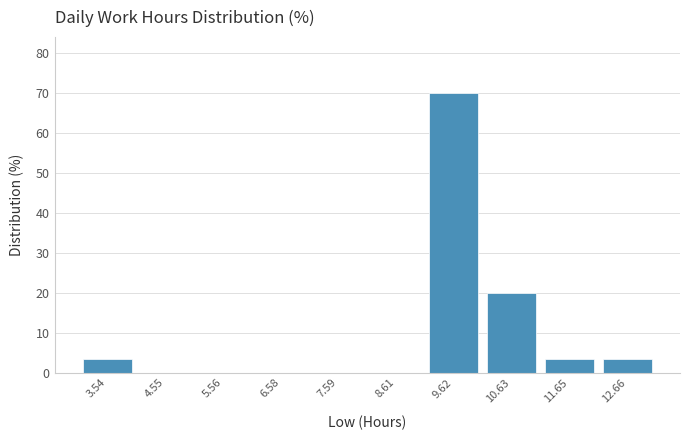

Over which range of the x-axis is the bar tallest?

9.2 to 10.2